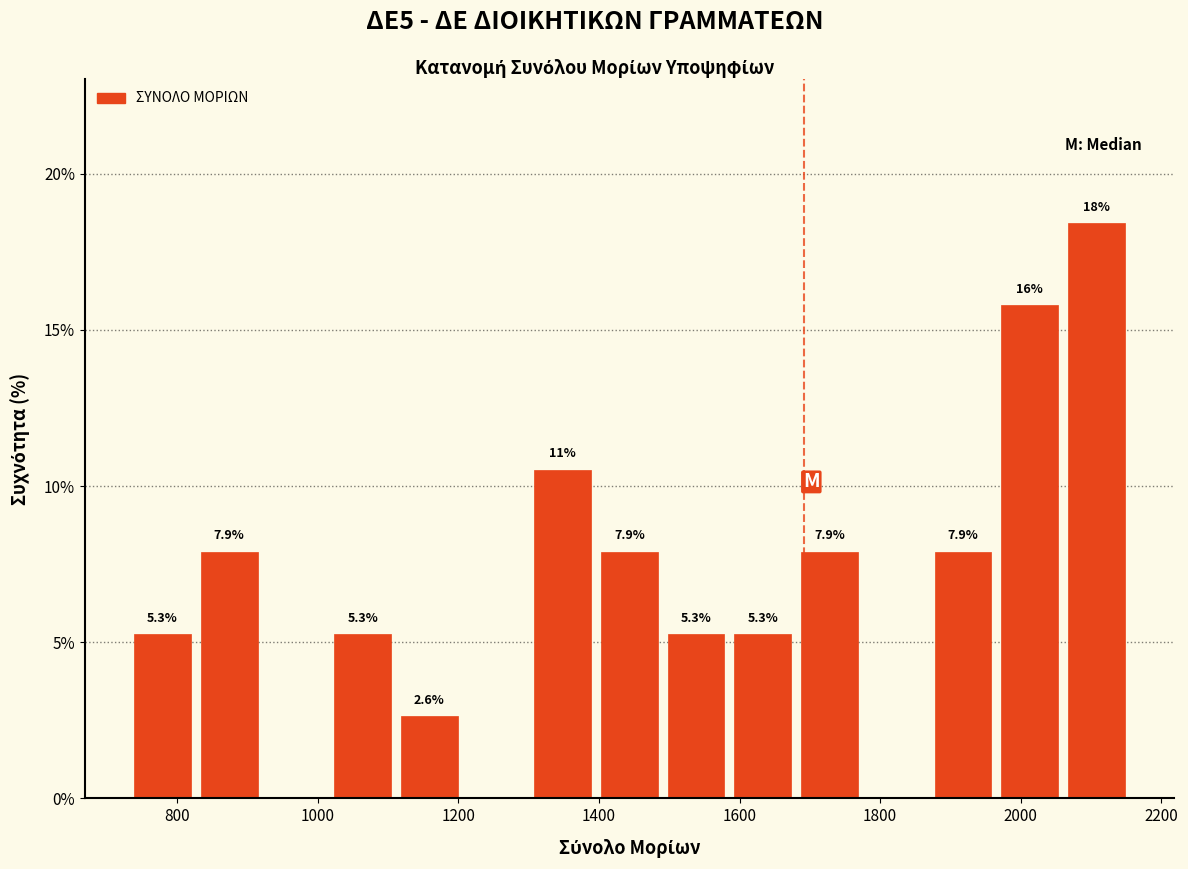

Which range on the x-axis has the tallest bar?

2060 to 2160